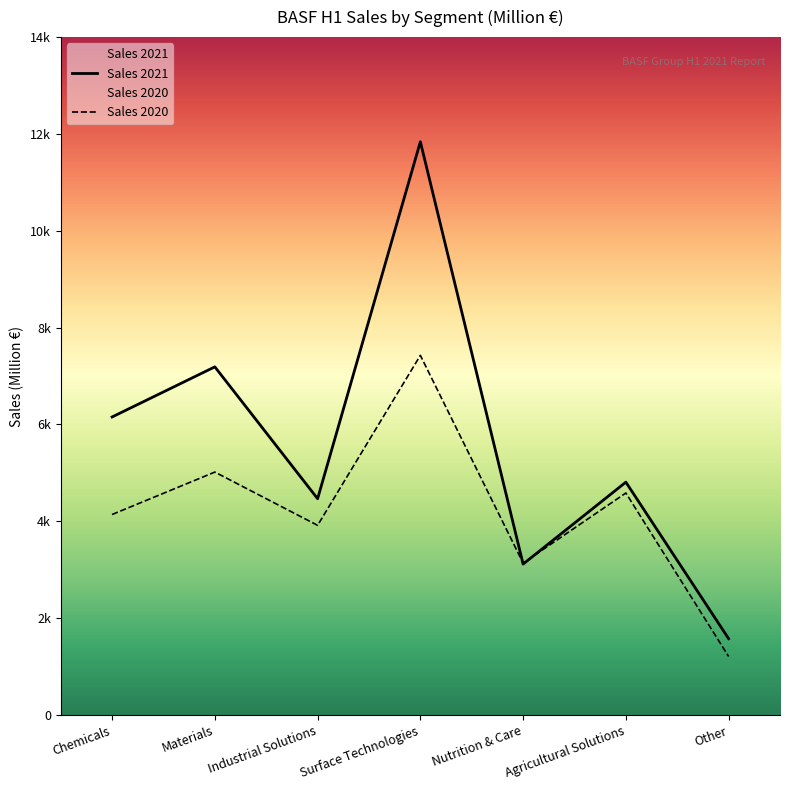

Where is the first local minimum for Sales 2020?

Industrial Solutions